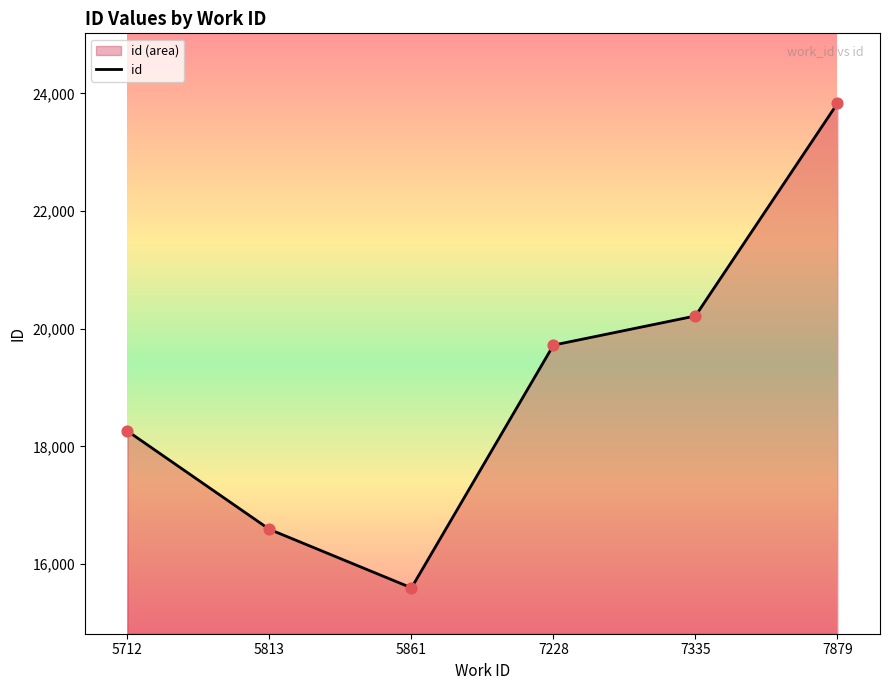

What is the change in value from 7335 to 7879?

+3613.0